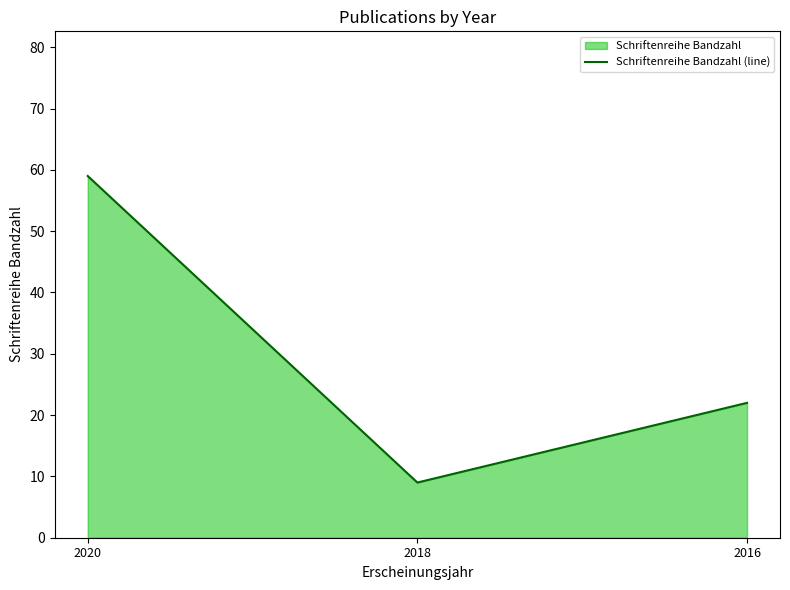

Count the values in the range 9 to 59.

3